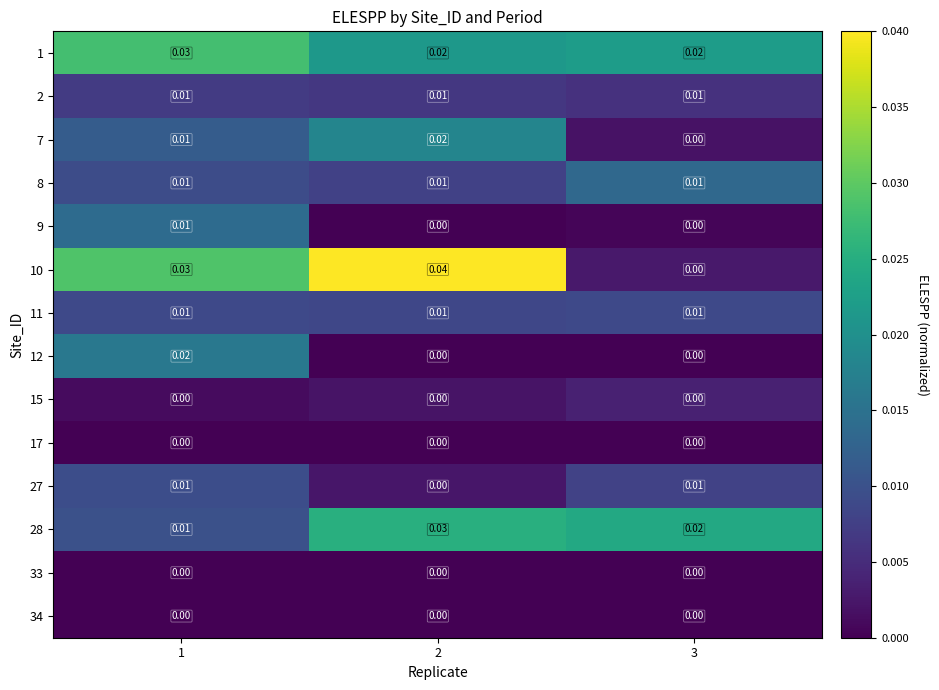

Is the value of 27 at 3 greater than the value of 28 at 2?

No